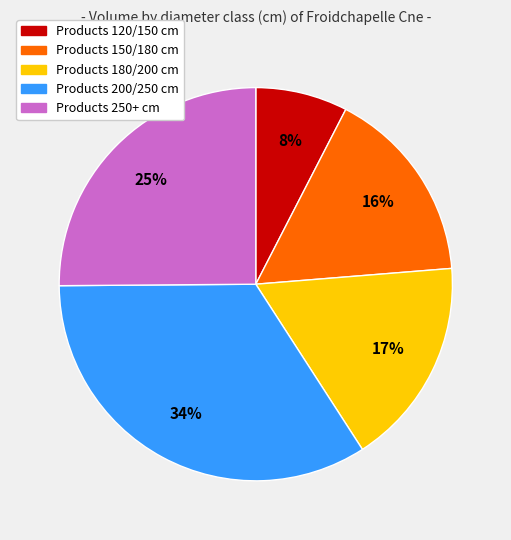

Is there a majority slice in this chart?

No